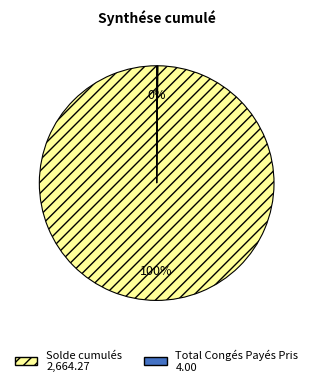

Which slice is the largest?

Solde cumulés